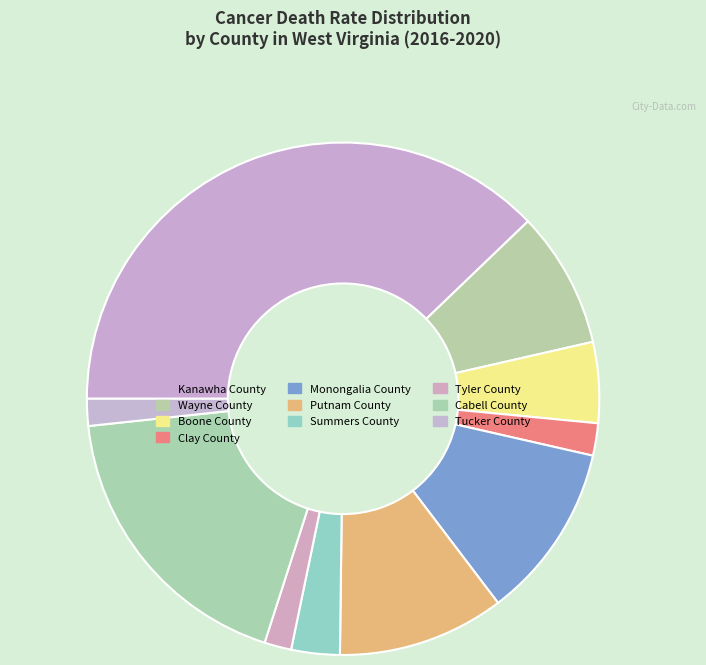

To the nearest percent, what is the difference between the Cabell County and Putnam County slice percentages?

8%